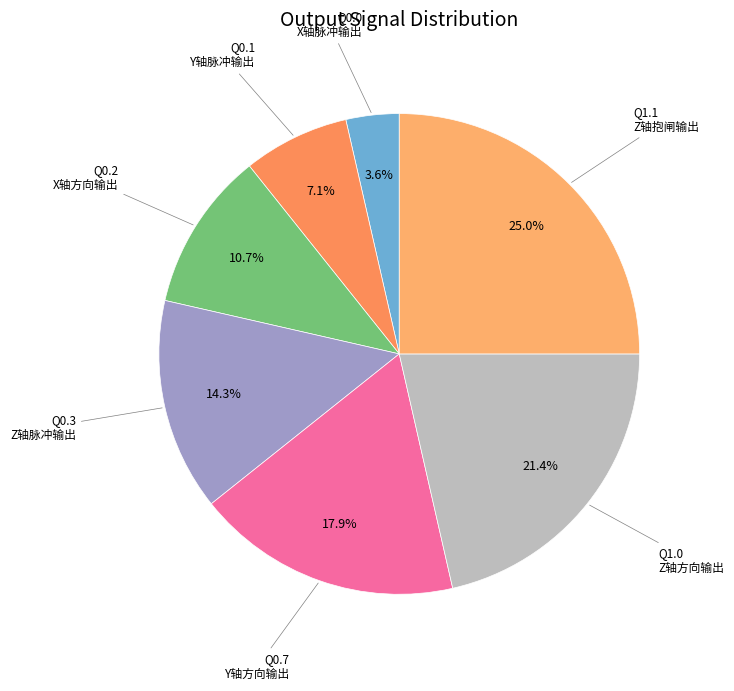

To the nearest percent, what is the average slice percentage?

14%